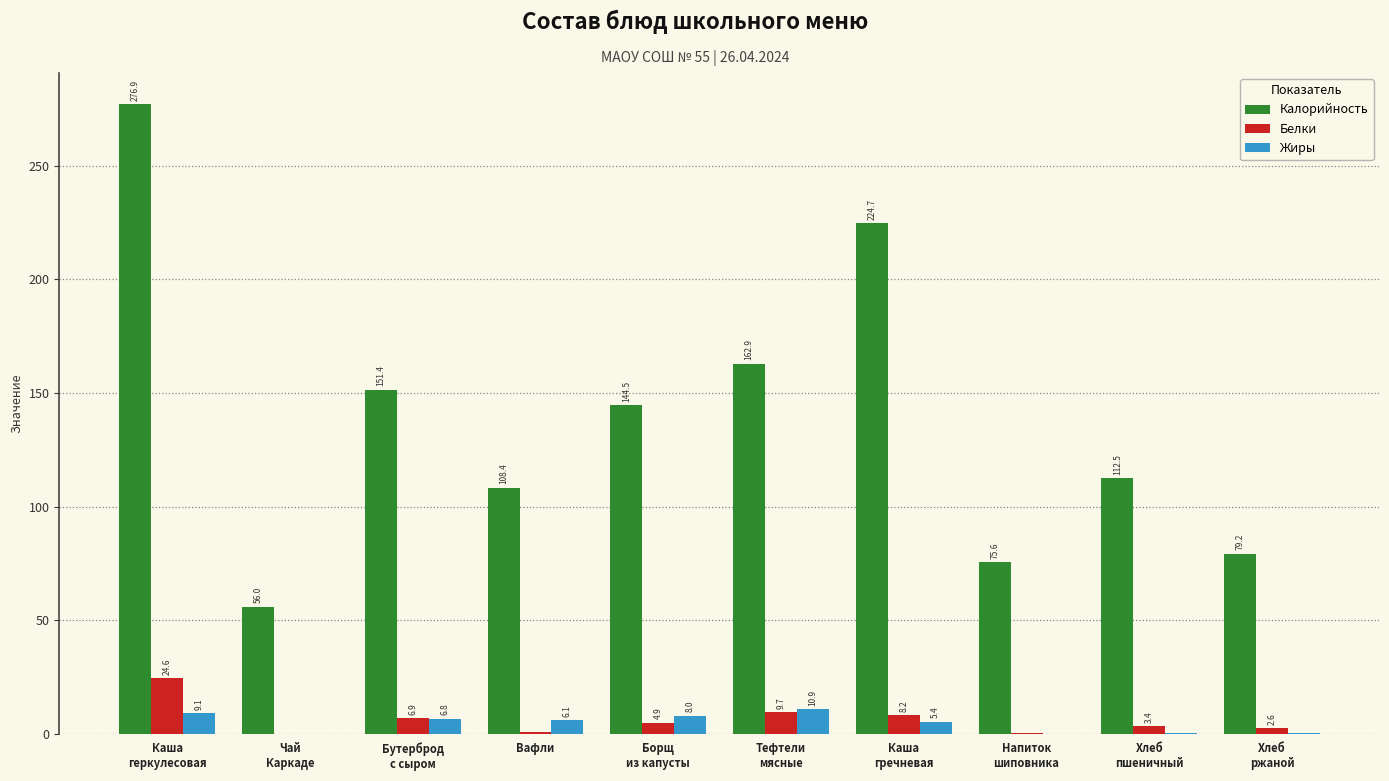

The Жиры series shows 6.1 at Вафли. True or false?

True